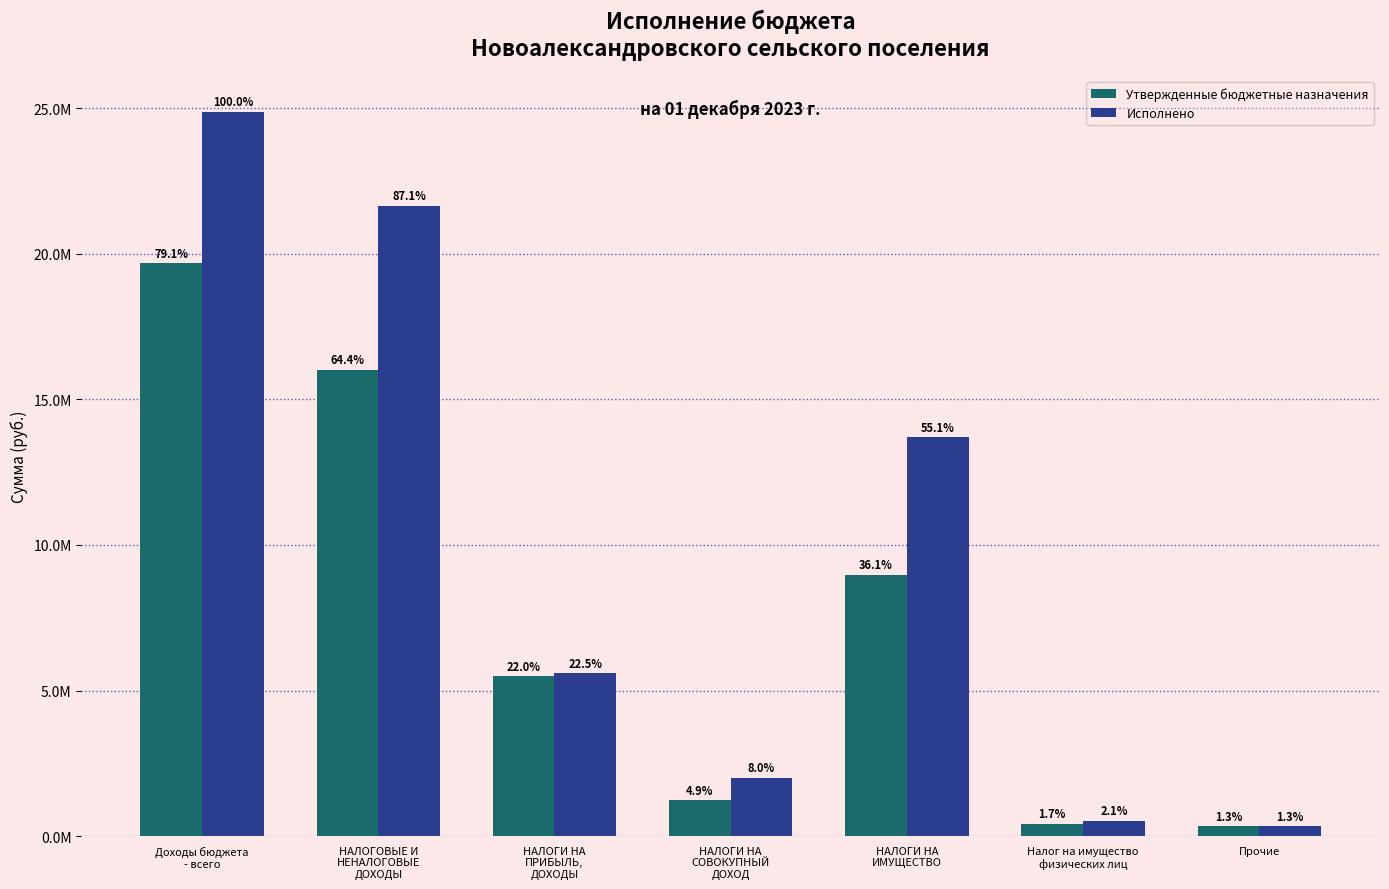

What is the difference between the Утвержденные бюджетные назначения values at НАЛОГИ НА
СОВОКУПНЫЙ
ДОХОД and НАЛОГОВЫЕ И
НЕНАЛОГОВЫЕ
ДОХОДЫ?

14788400.0